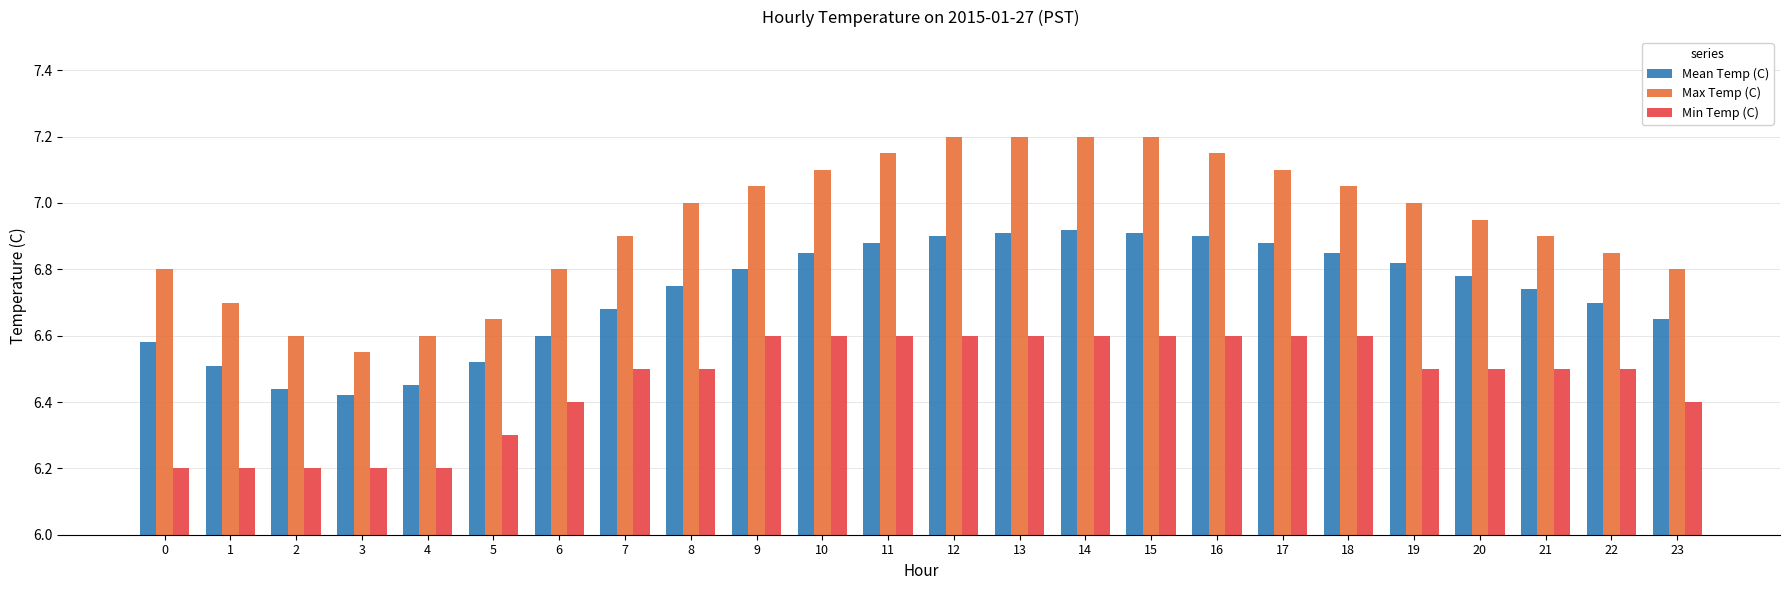

Which series has the largest range (max minus min)?

Max Temp (C)